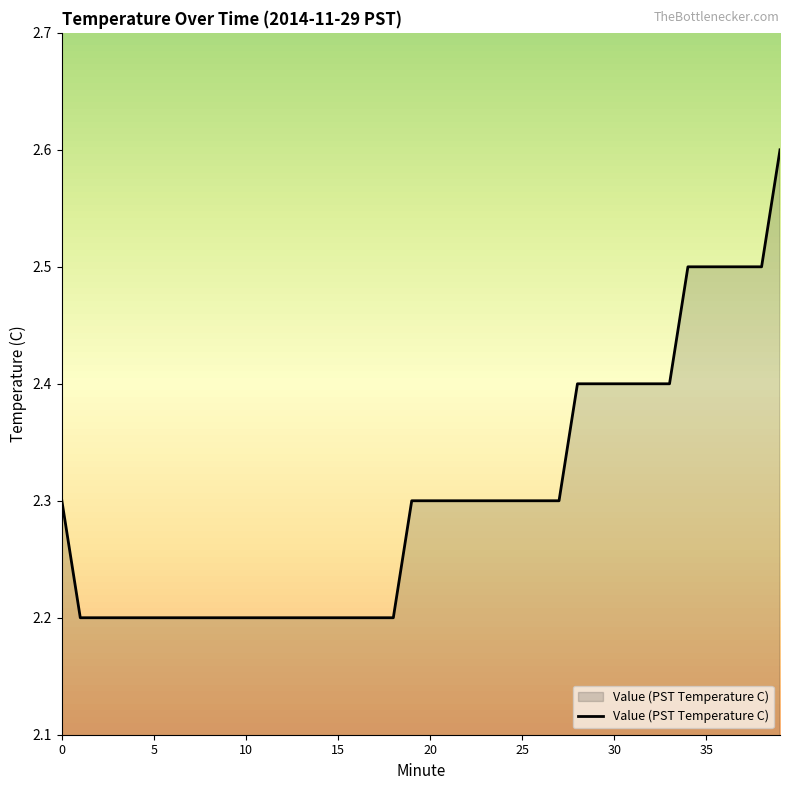

What is the smallest value displayed?

2.2